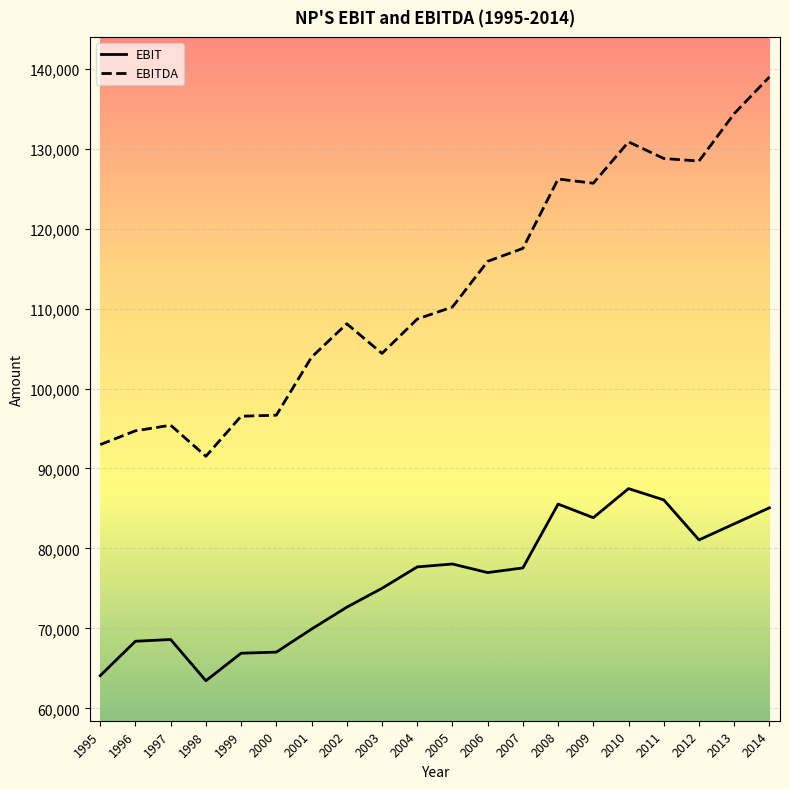

What is the difference between the EBIT values at 2000 and 2010?

20445